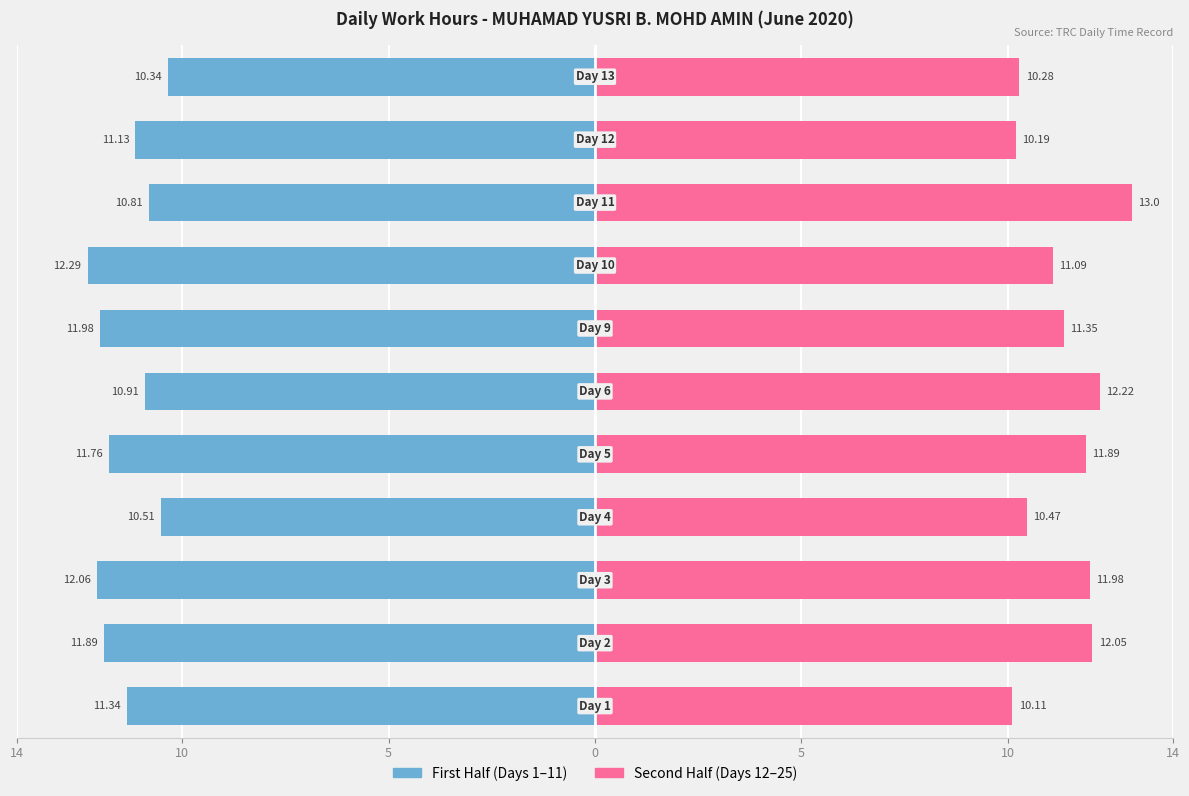

How many groups of bars are there?

11